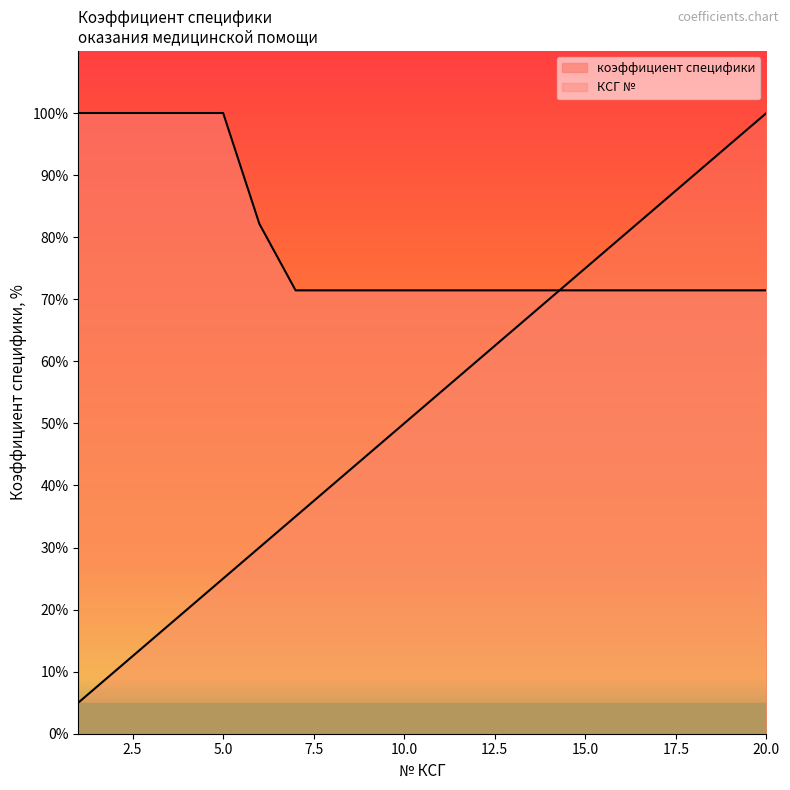

The КСГ № series shows 25.8 at 3. True or false?

False